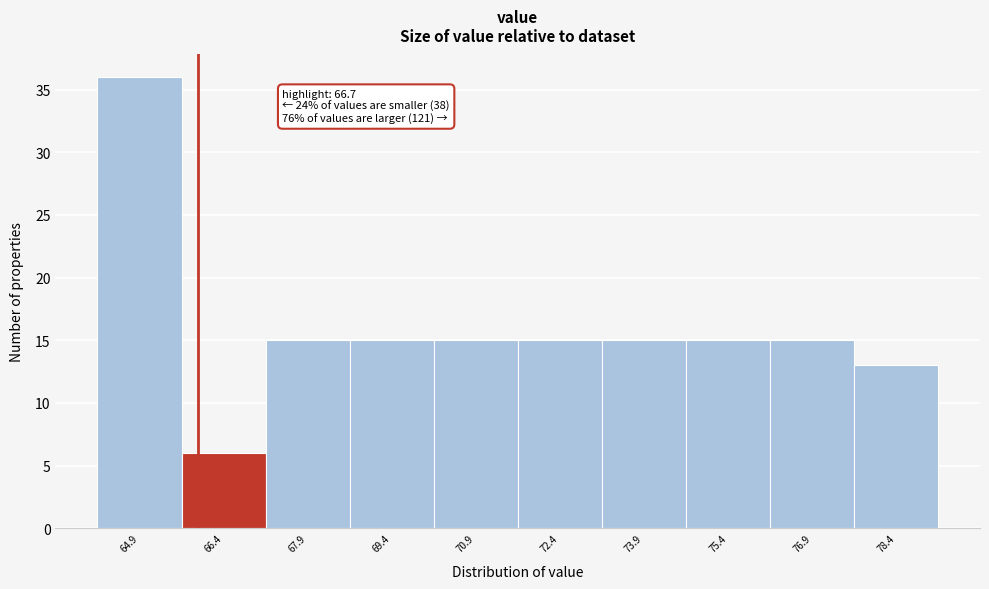

Reading left to right, list all the values displayed in this chart.

36	6	15	15	15	15	15	15	15	13